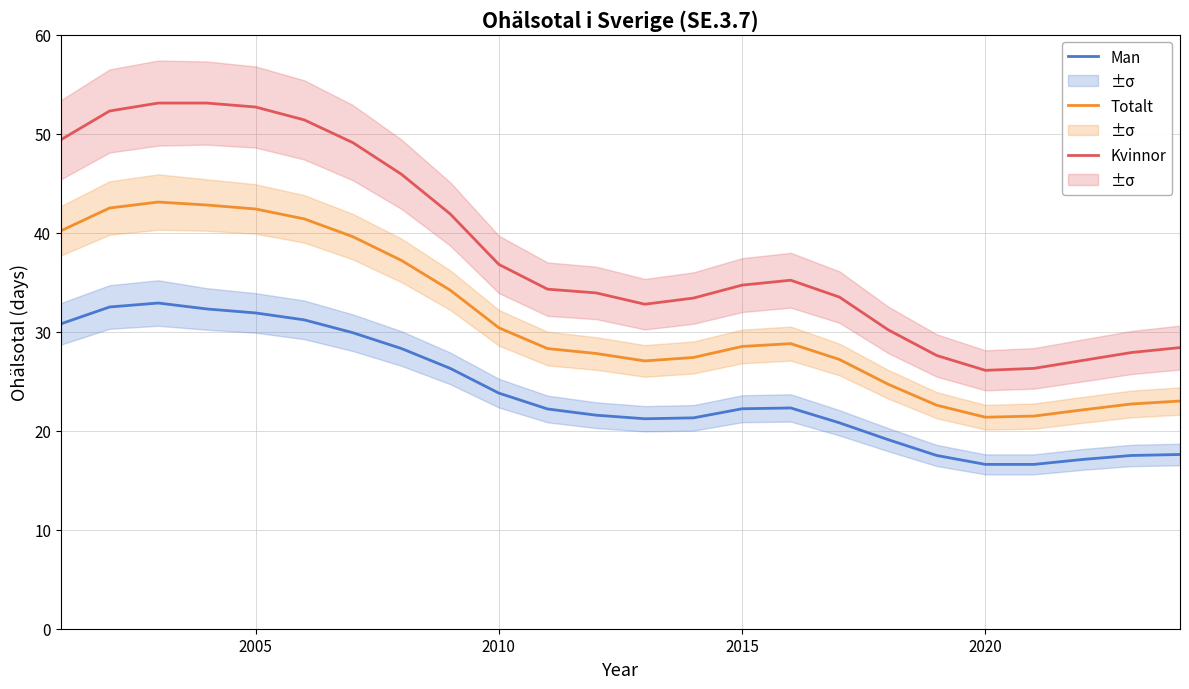

Rank the series by their average value, from lowest to highest.

Man, Totalt, Kvinnor